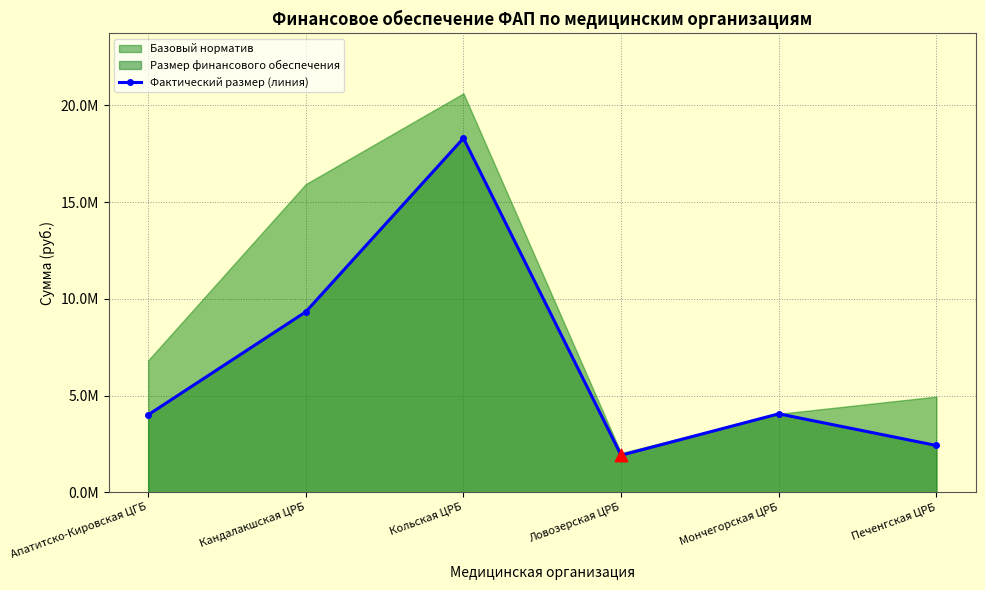

What is the change in value from Кольская ЦРБ to Мончегорская ЦРБ?

-14241890.9